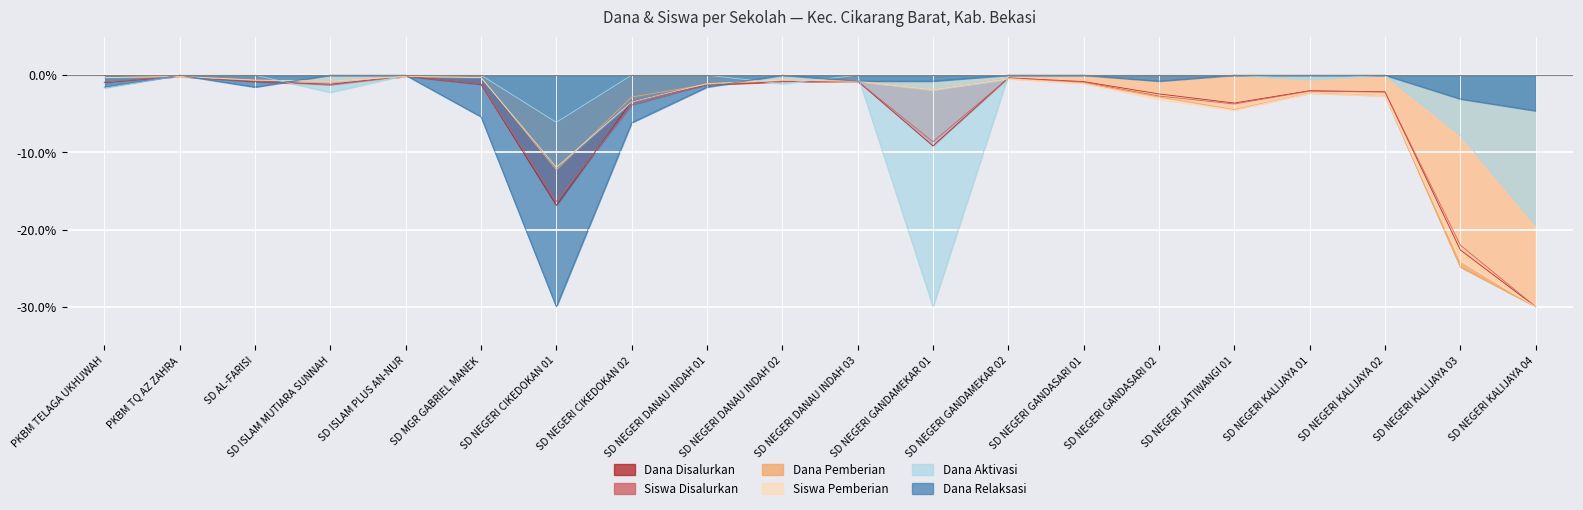

List the labels in order of Dana Pemberian value, largest first.

PKBM TQ AZ ZAHRA, SD ISLAM PLUS AN-NUR, SD MGR GABRIEL MANEK, PKBM TELAGA UKHUWAH, SD NEGERI GANDAMEKAR 02, SD AL-FARISI, SD NEGERI DANAU INDAH 02, SD ISLAM MUTIARA SUNNAH, SD NEGERI DANAU INDAH 03, SD NEGERI GANDASARI 01, SD NEGERI DANAU INDAH 01, SD NEGERI GANDAMEKAR 01, SD NEGERI KALIJAYA 01, SD NEGERI KALIJAYA 02, SD NEGERI CIKEDOKAN 02, SD NEGERI GANDASARI 02, SD NEGERI JATIWANGI 01, SD NEGERI CIKEDOKAN 01, SD NEGERI KALIJAYA 03, SD NEGERI KALIJAYA 04